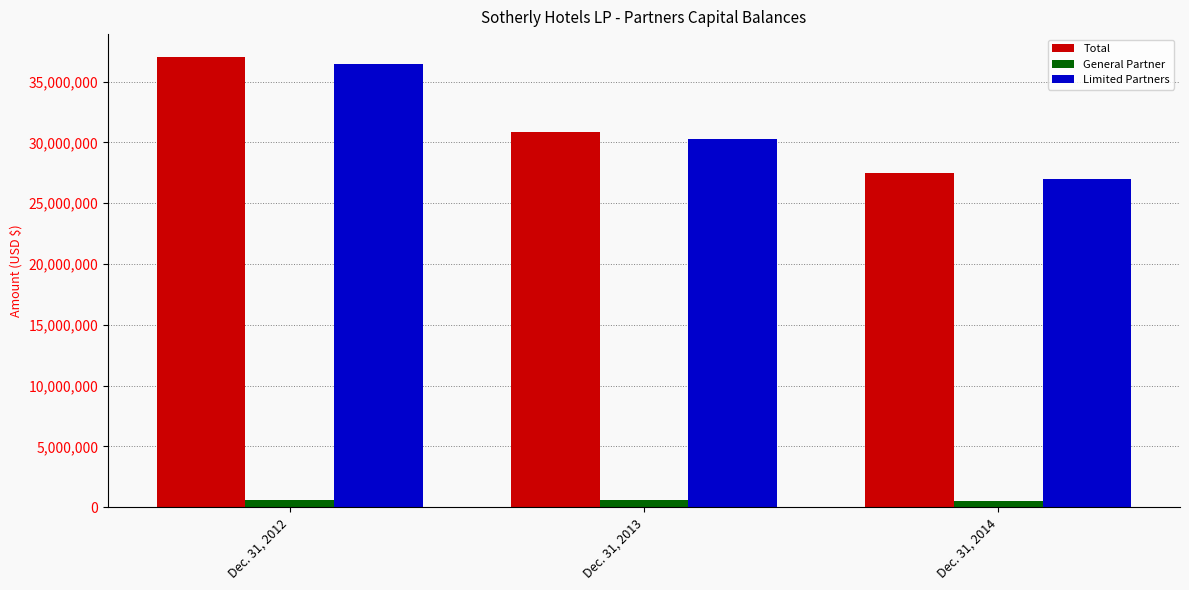

What is the value of the Total bar at the 3rd from the left?

27509857